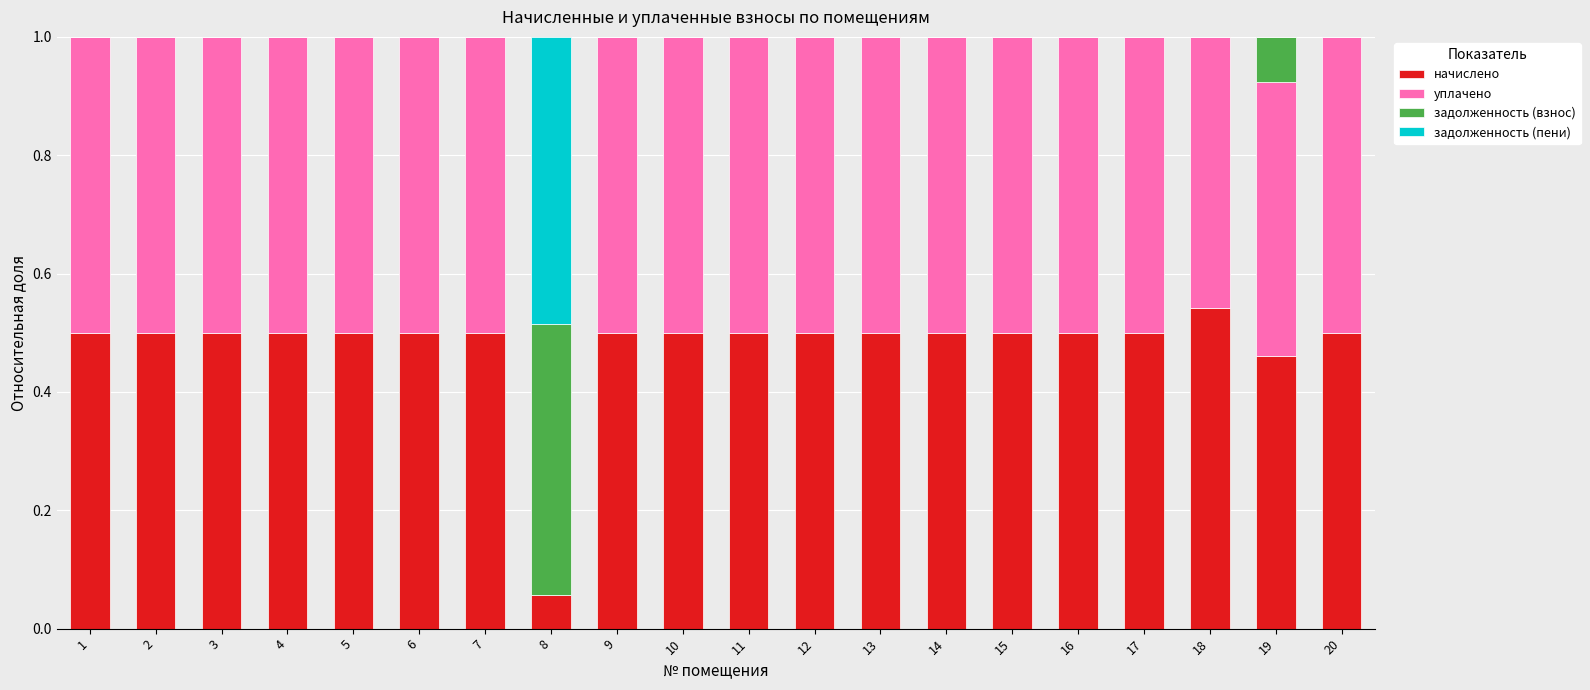

How many categories are shown in the chart?

20